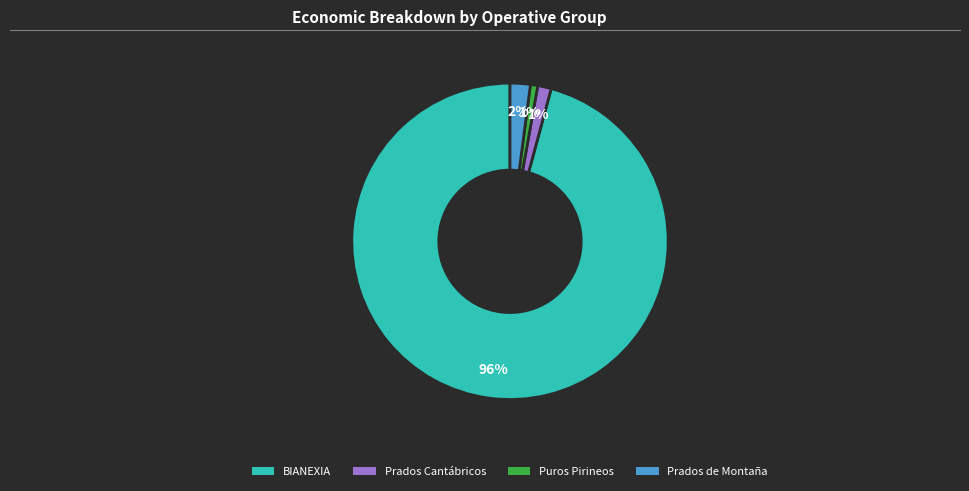

To the nearest percent, what is the average slice percentage?

25%